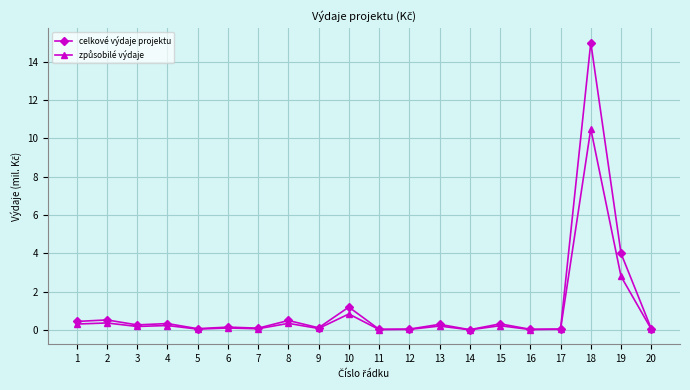

Which series has the largest range (max minus min)?

celkové výdaje projektu